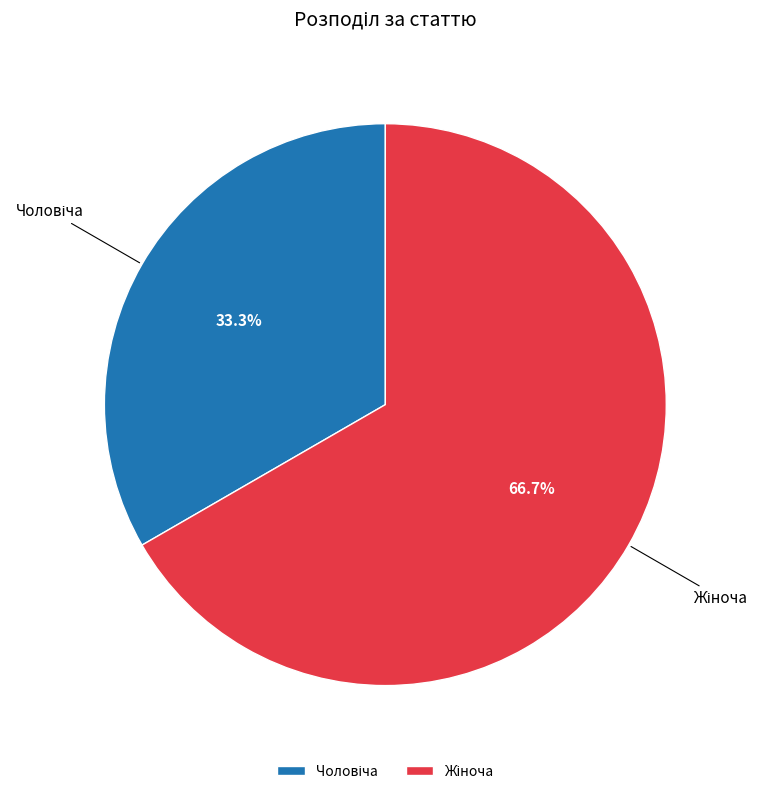

Is there any slice that represents more than half of the pie?

Yes